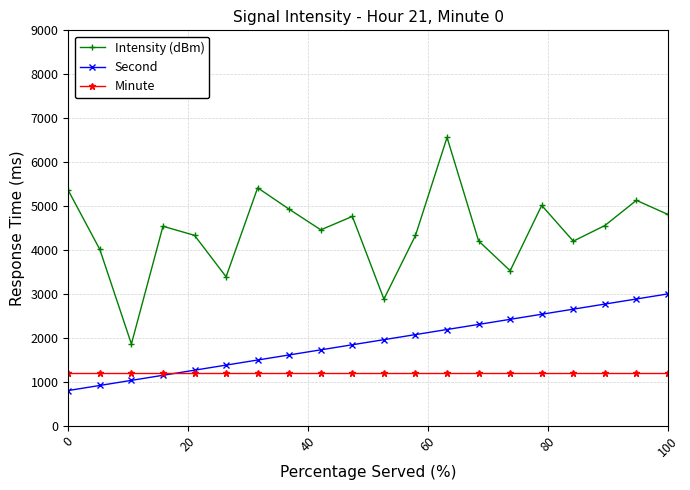

Rank the series by their maximum value, from lowest to highest.

Minute, Second, Intensity (dBm)